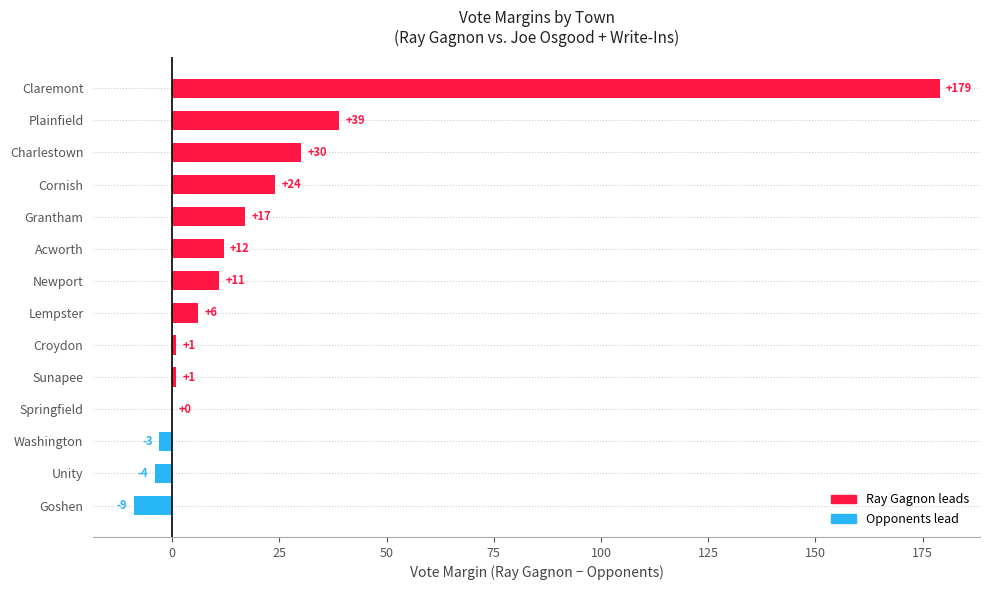

Is it true that the value at Springfield is 110?

False